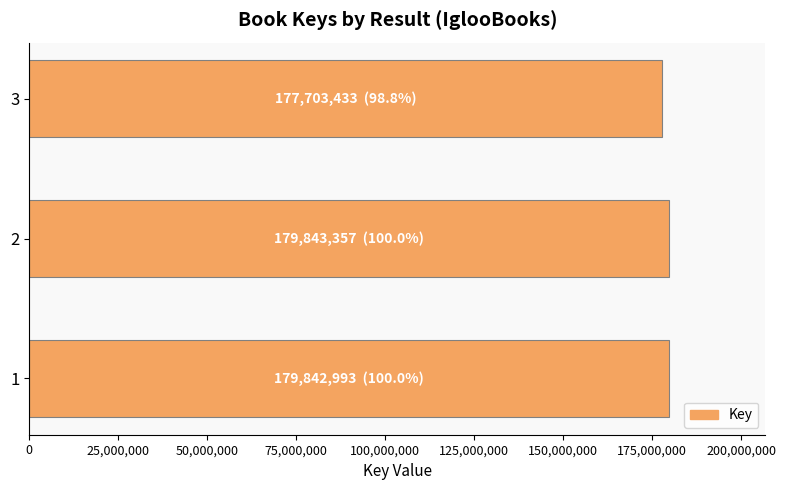

What is the average value?

179129928